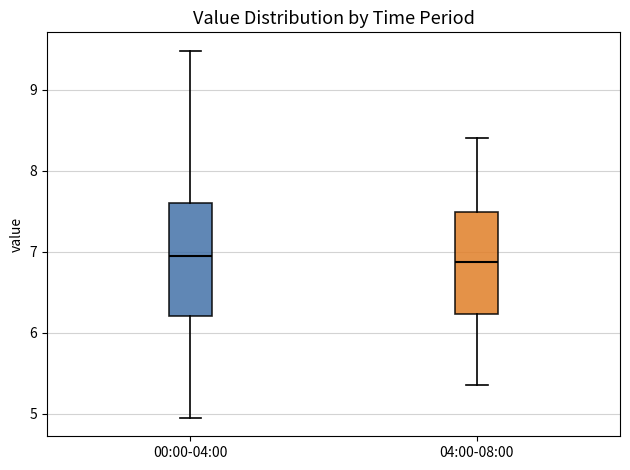

Reading left to right, transcribe this box plot: for each box, give where its median line is, the range the box spans, and where its two whiskers end, as read against the y-axis. The values are not printed on the chart, so give them approximately, as read against the axis.

00:00-04:00: median 7.0, box 6.2 to 7.6, whiskers 5.0 to 9.5
04:00-08:00: median 6.9, box 6.2 to 7.5, whiskers 5.4 to 8.4